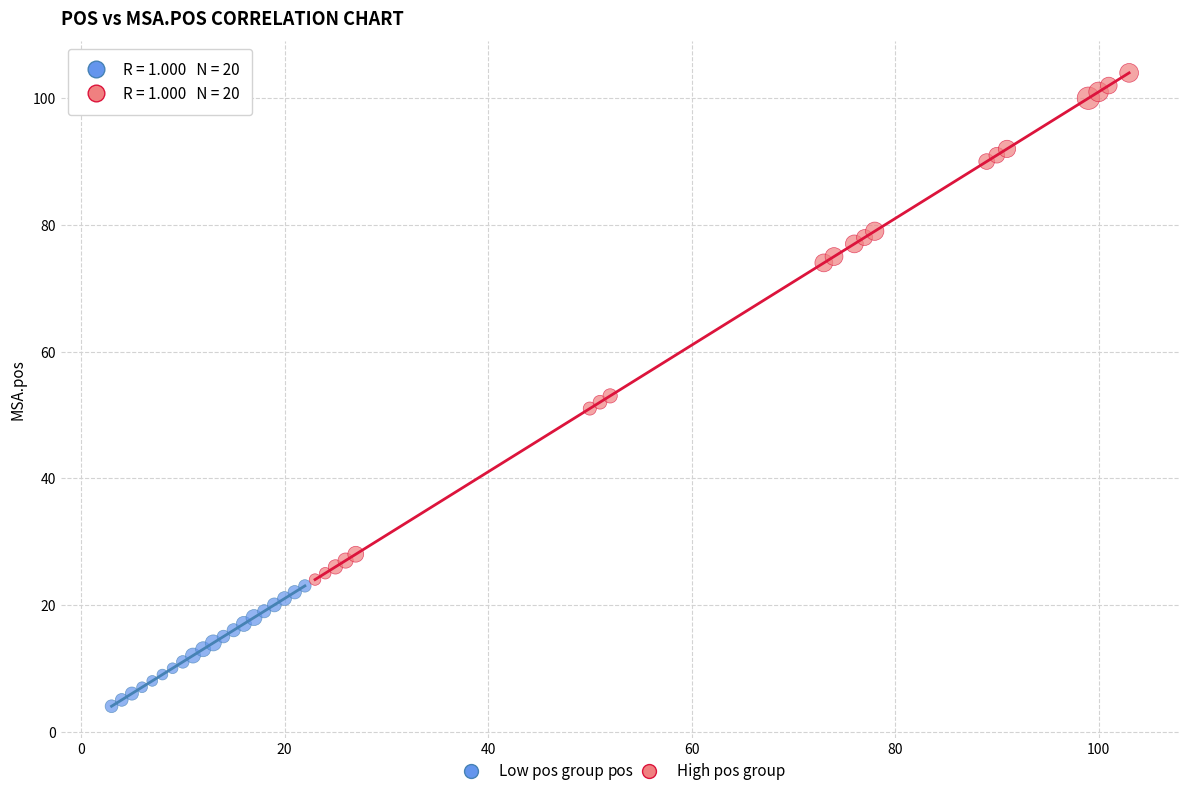

Which series reaches the minimum Y coordinate?

Low pos group